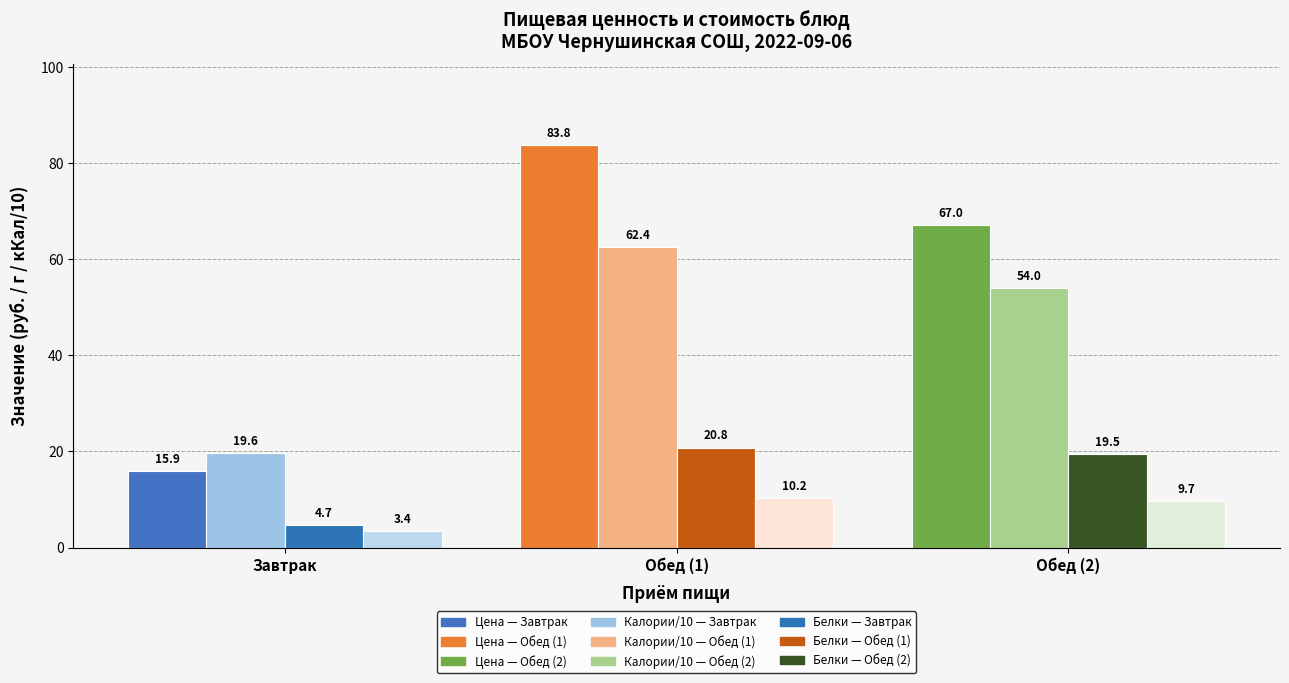

Reading left to right, what are all the values shown in this chart?

Итого цена (руб.): 15.9	83.8	67.0
Калорийность / 10: 19.6	62.4	54.0
Белки (г): 4.7	20.8	19.5
Жиры (г): 3.4	10.2	9.7